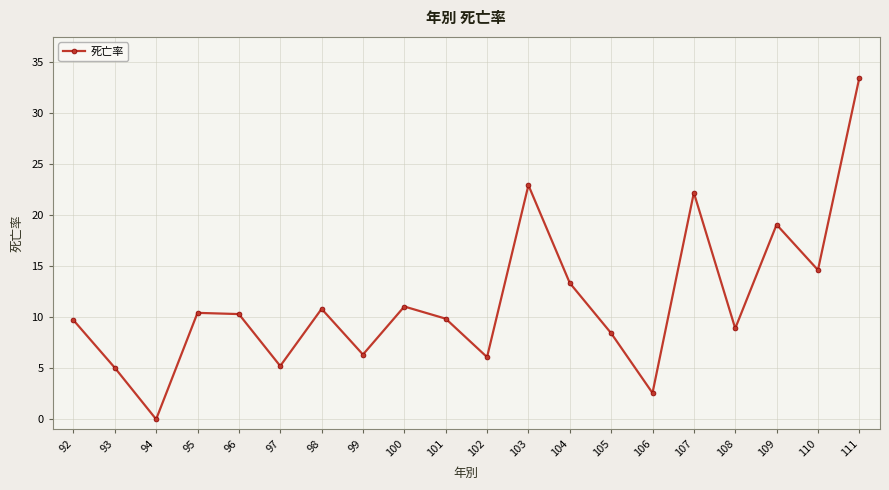

What is the difference between the maximum and minimum values?

33.4